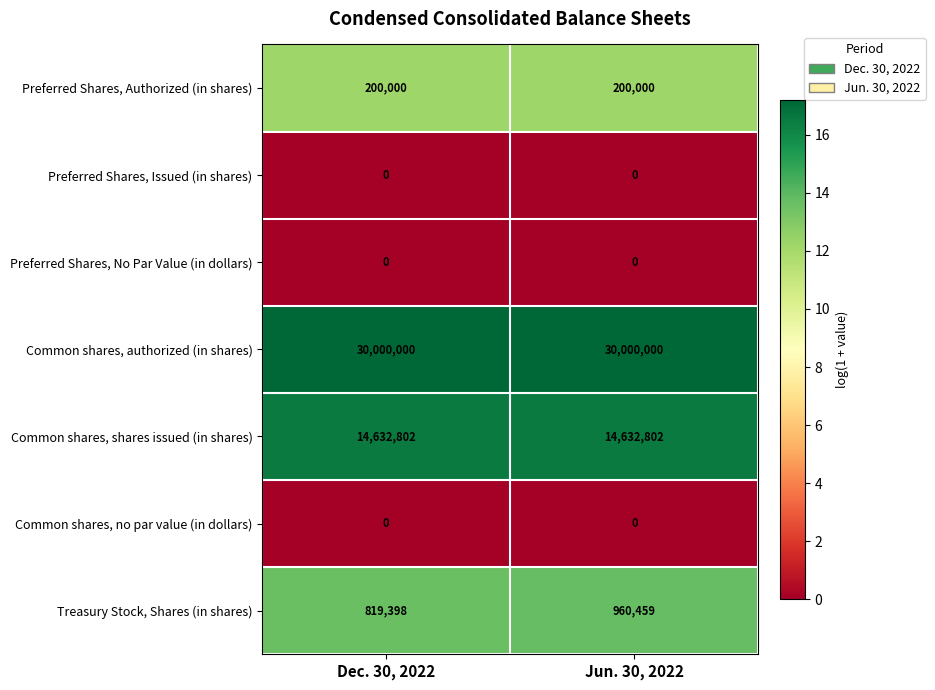

Which series has the largest range (max minus min)?

Treasury Stock, Shares (in shares)